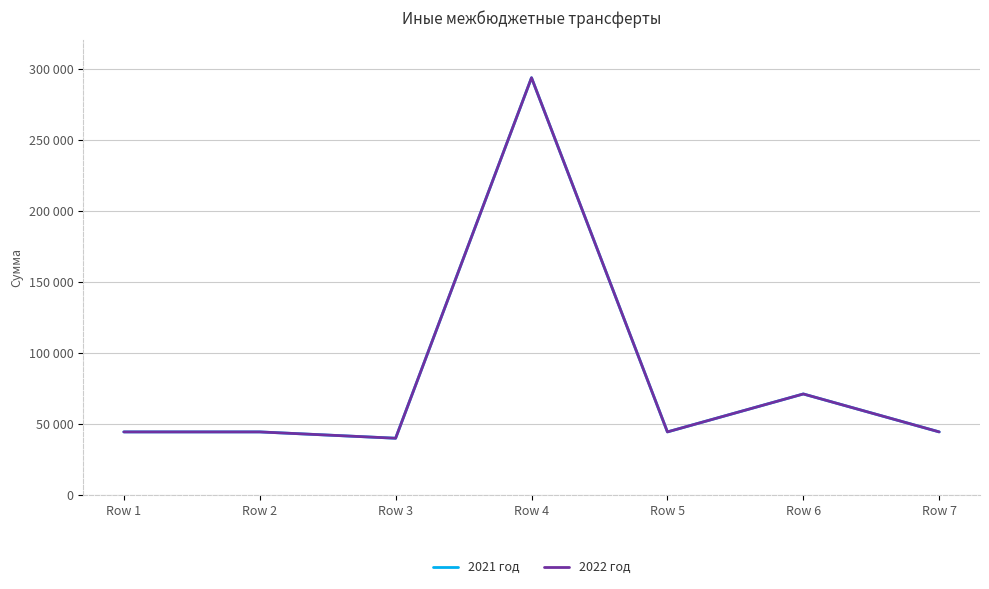

Does the chart display data point markers on the line(s)?

No